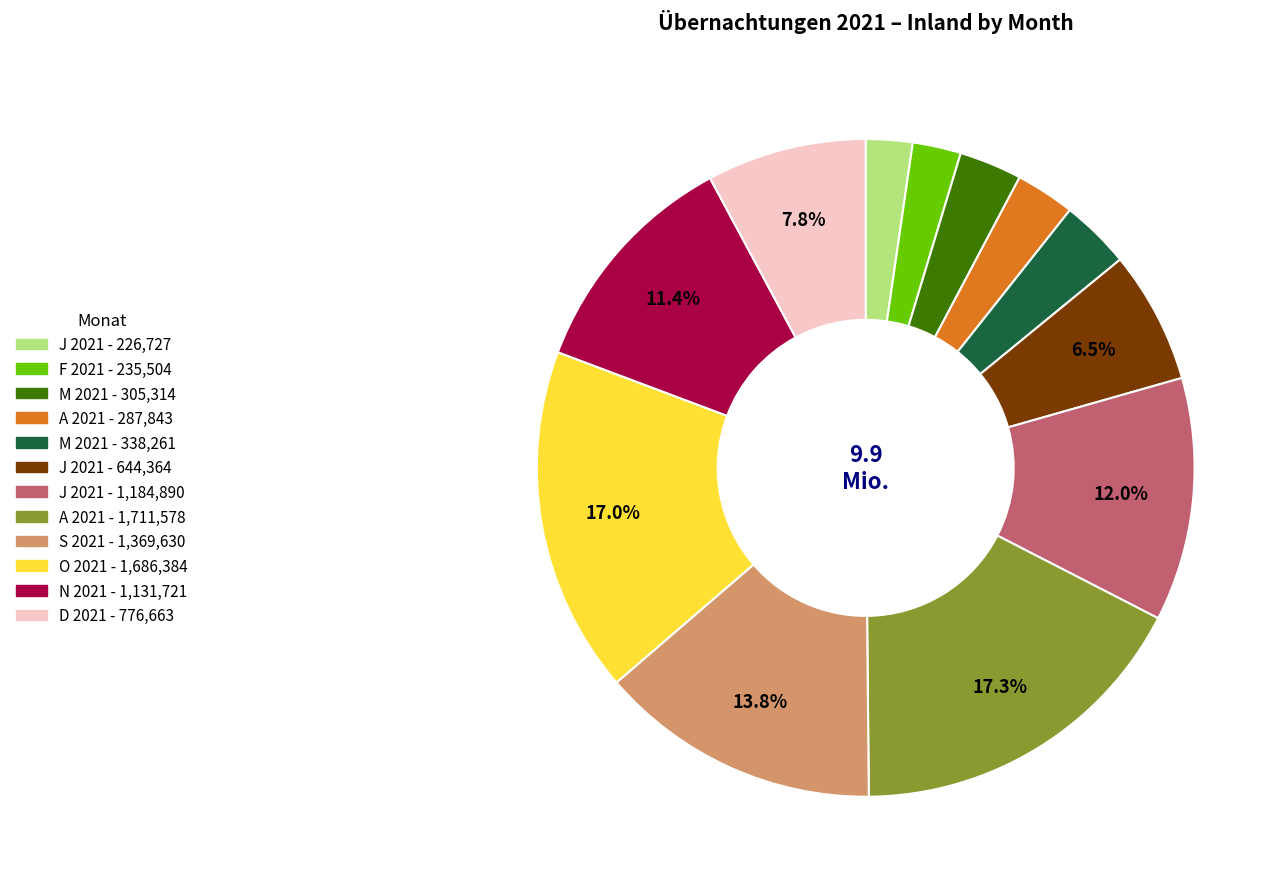

Is there any slice that represents more than half of the pie?

No